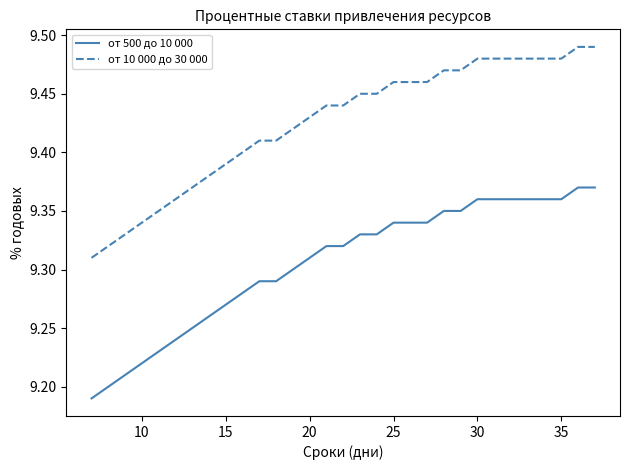

True or false: от 10 000 до 30 000 and от 500 до 10 000 intersect in this chart.

False